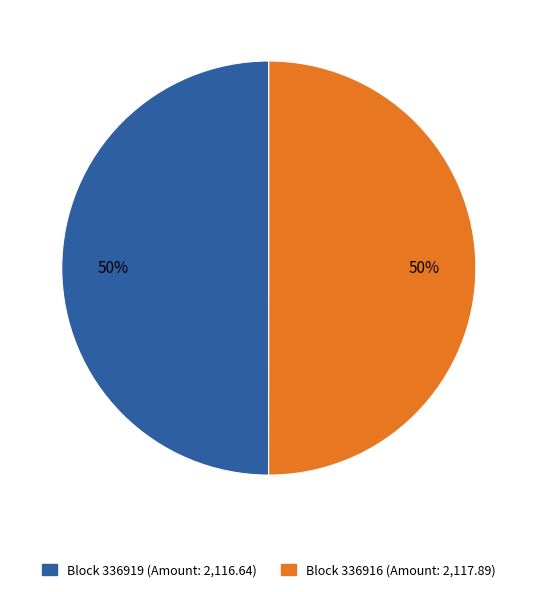

To the nearest percent, what is the average slice percentage?

50%